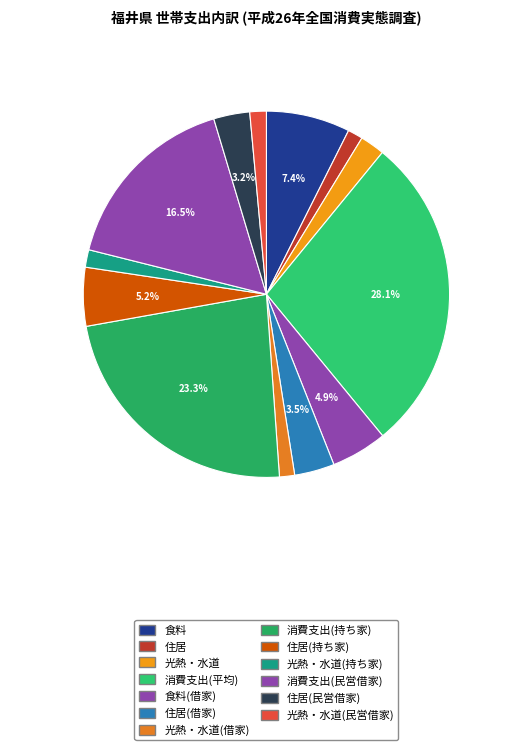

What is the ratio of the value at 食料(借家) to the value at 光熱・水道(借家)?

3.7